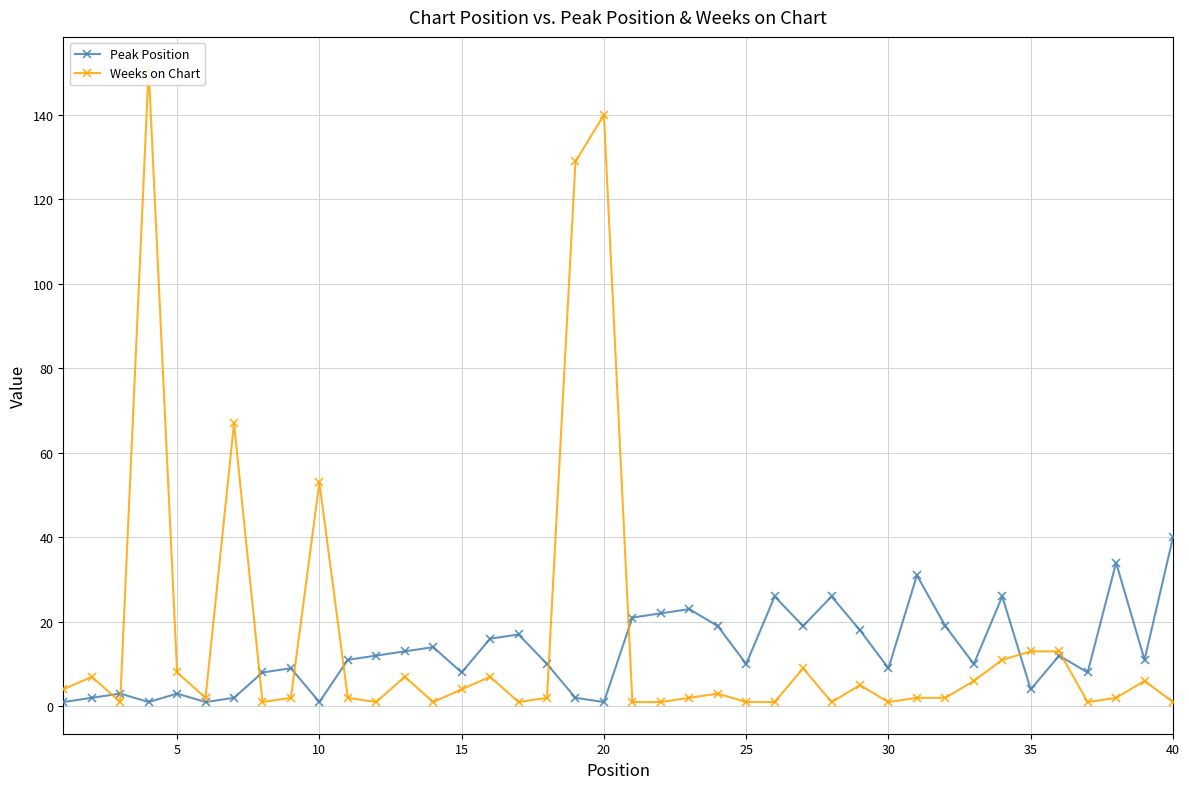

Is it true that Peak Position equals 8 at 15?

True